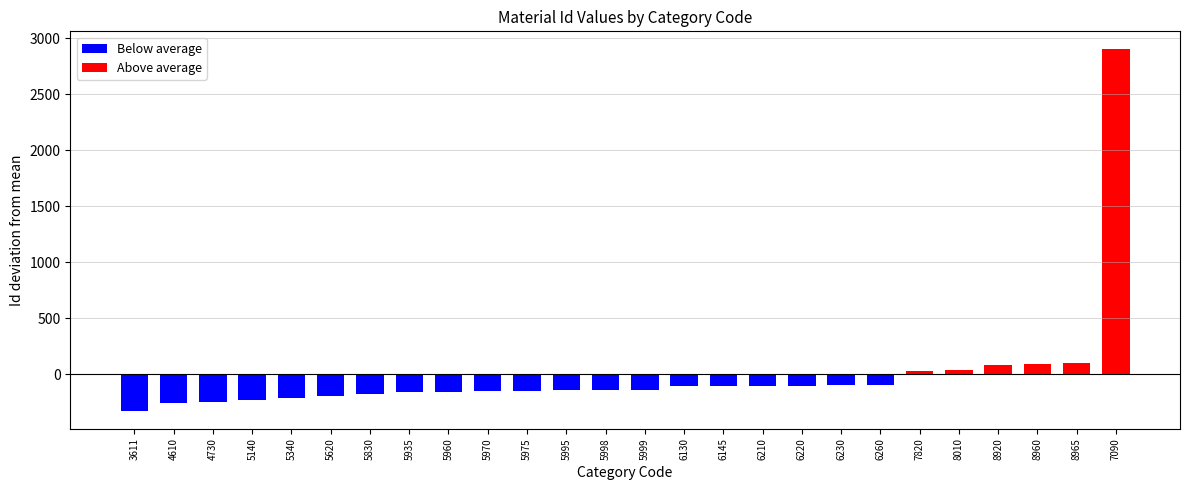

True or false: the data shows 222 at 6230.

False